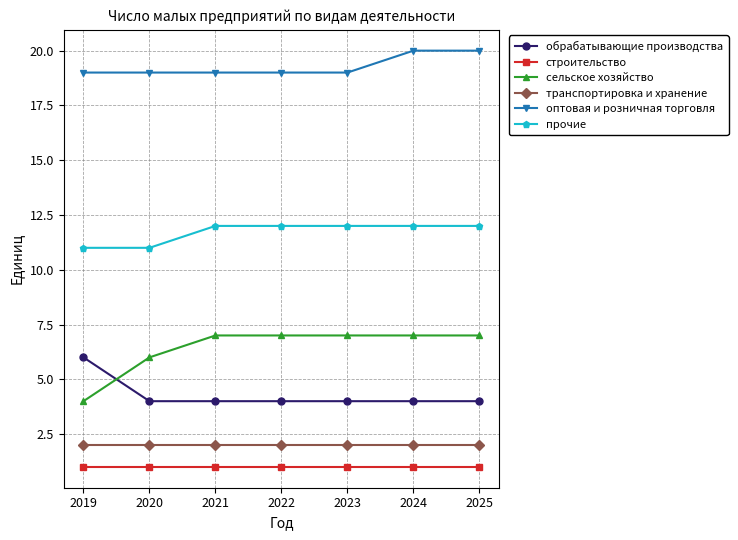

What are all the series names shown in the legend?

обрабатывающие производства, строительство, сельское хозяйство, транспортировка и хранение, оптовая и розничная торговля, прочие